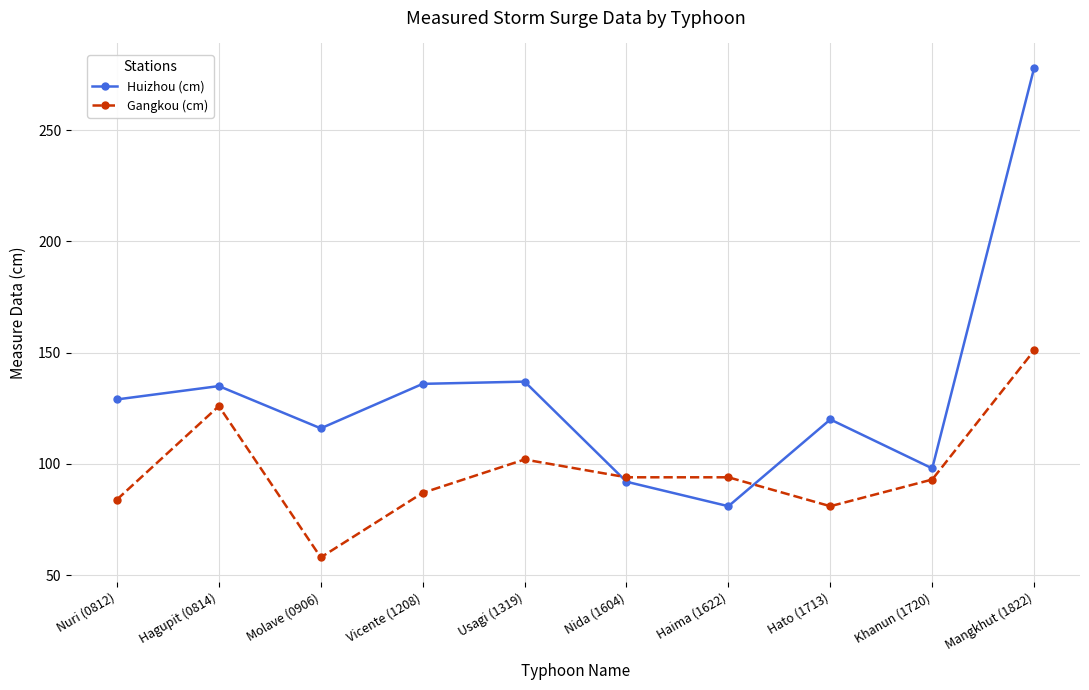

At which label does Gangkou (cm) reach its peak?

Mangkhut (1822)